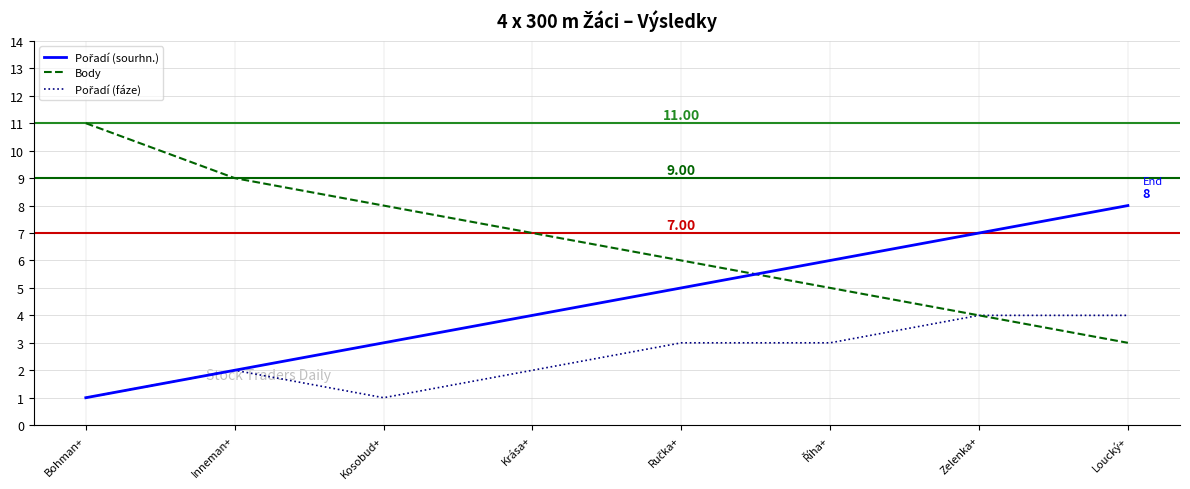

At which label does Body reach its peak?

Bohman+